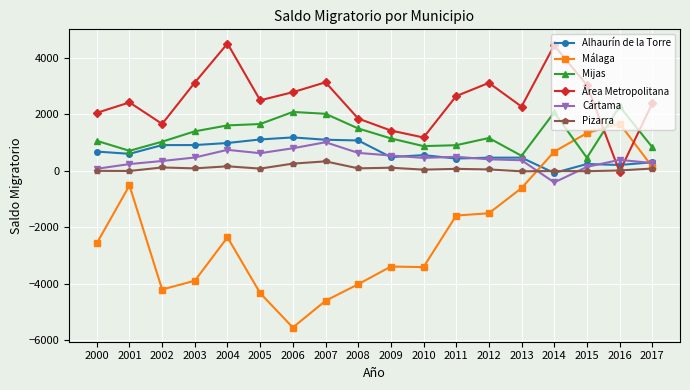

What is the difference between the maximum and second lowest values in the Málaga series?

6276